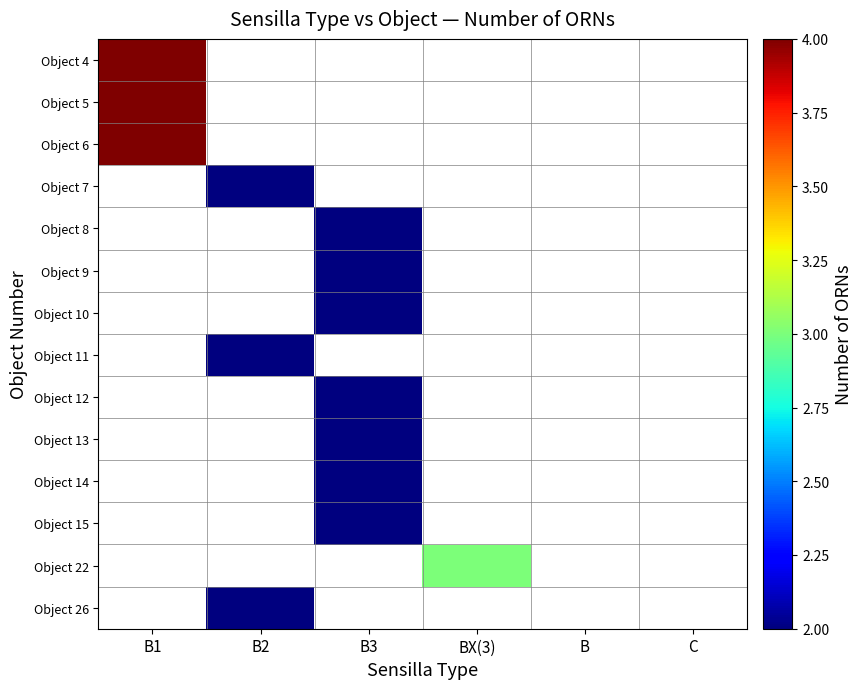

What is the difference between the highest and lowest values at B3?

2